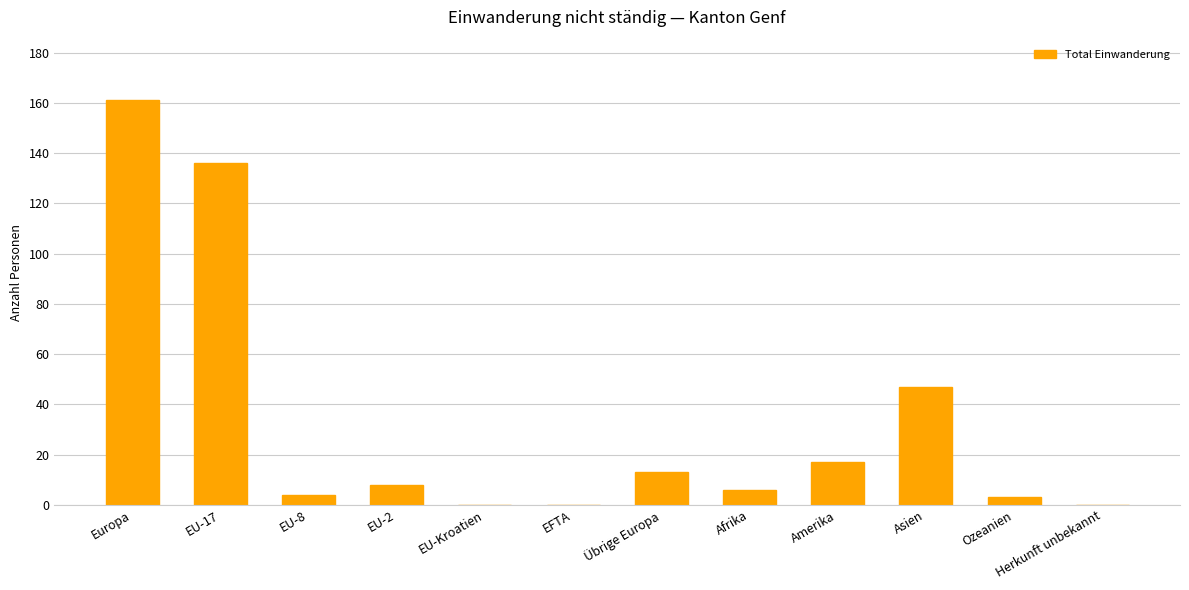

Is it true that the value at EU-2 is 8?

True